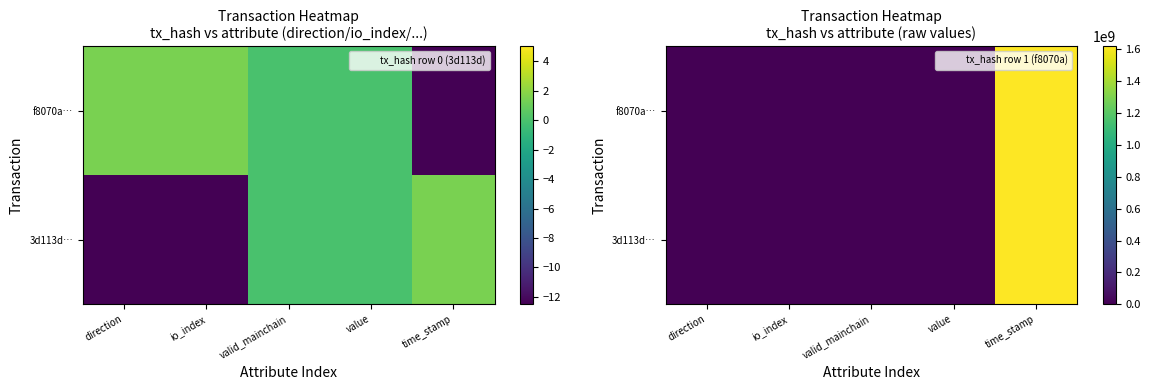

What is the maximum value shown in the chart?

1617568112.0